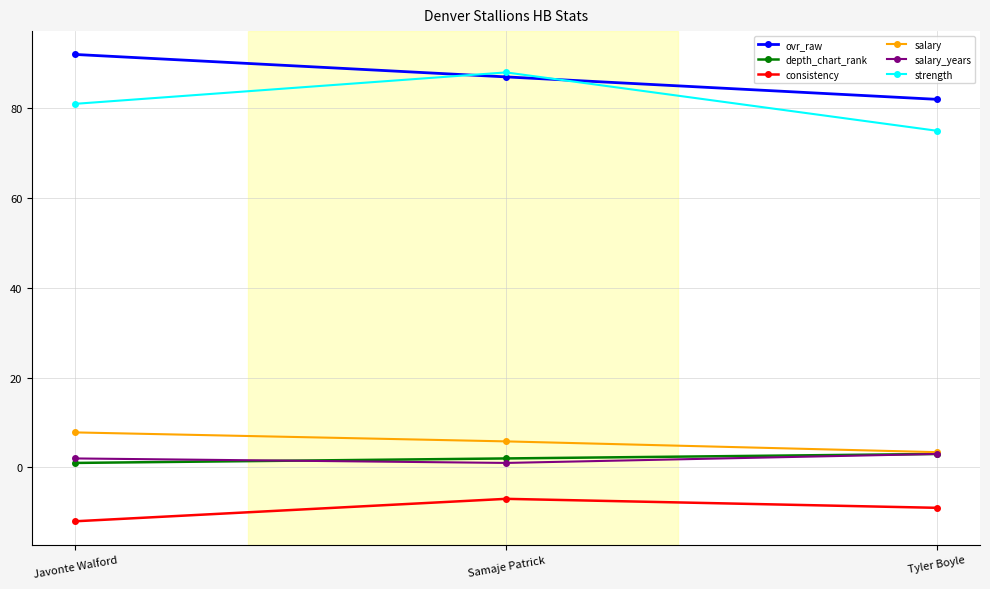

Reading left to right, extract all data points from this chart.

ovr_raw: 92.0	87.0	82.0
depth_chart_rank: 1.0	2.0	3.0
consistency: -12.0	-7.0	-9.0
salary: 7.8	5.8	3.4
salary_years: 2.0	1.0	3.0
strength: 81.0	88.0	75.0